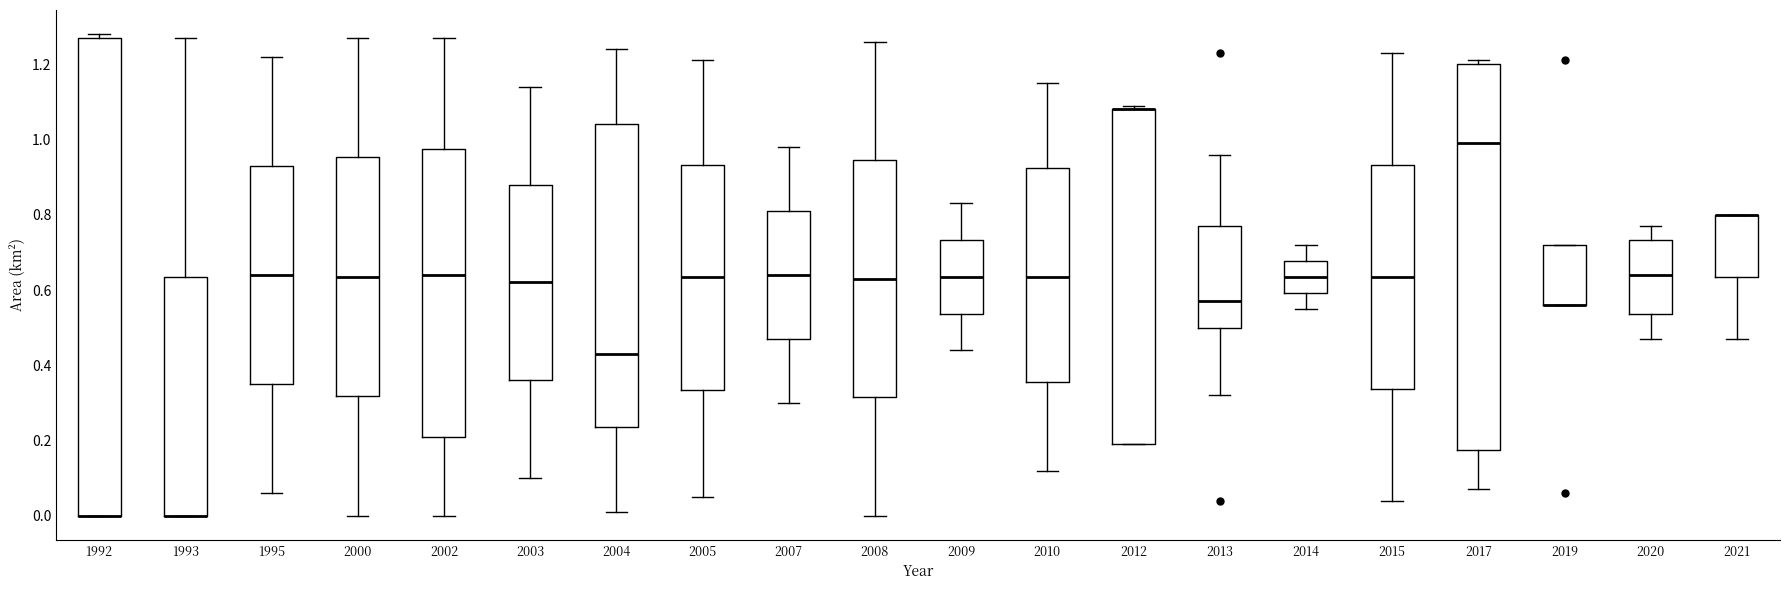

Where is the lower edge of the box at x = 2013 on the y-axis? The values are not printed on the chart, so give them approximately, as read against the axis.

0.50